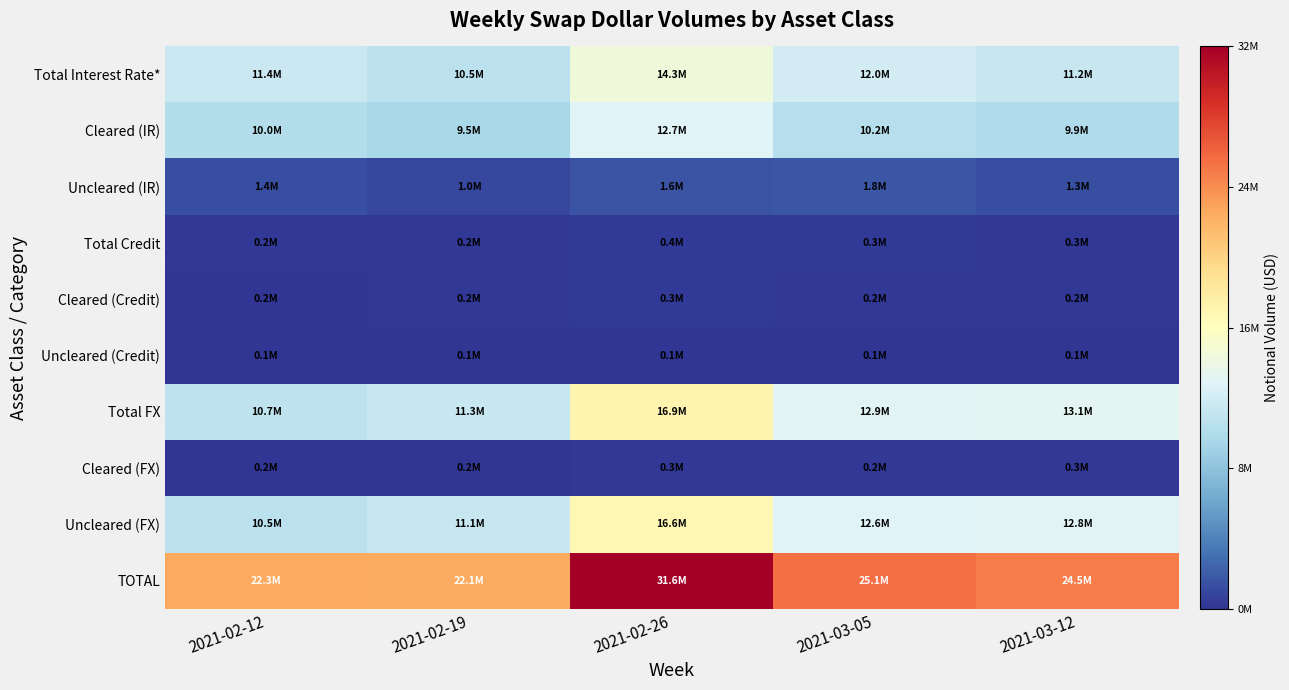

Reading right to left, extract all data points from this chart.

Total Interest Rate*: 2021-03-12=11167030	2021-03-05=11958744	2021-02-26=14309203	2021-02-19=10538256	2021-02-12=11415038
Cleared (IR): 2021-03-12=9876492	2021-03-05=10194547	2021-02-26=12662728	2021-02-19=9516847	2021-02-12=10030609
Uncleared (IR): 2021-03-12=1290538	2021-03-05=1764198	2021-02-26=1646475	2021-02-19=1021409	2021-02-12=1384429
Total Credit: 2021-03-12=253216	2021-03-05=310715	2021-02-26=366245	2021-02-19=248879	2021-02-12=222693
Cleared (Credit): 2021-03-12=194009	2021-03-05=246113	2021-02-26=309818	2021-02-19=197155	2021-02-12=163393
Uncleared (Credit): 2021-03-12=59207	2021-03-05=64602	2021-02-26=56427	2021-02-19=51724	2021-02-12=59300
Total FX: 2021-03-12=13101880	2021-03-05=12869965	2021-02-26=16904645	2021-02-19=11311224	2021-02-12=10691977
Cleared (FX): 2021-03-12=264574	2021-03-05=236171	2021-02-26=288295	2021-02-19=169079	2021-02-12=154374
Uncleared (FX): 2021-03-12=12837306	2021-03-05=12633794	2021-02-26=16616349	2021-02-19=11142145	2021-02-12=10537602
TOTAL: 2021-03-12=24522126	2021-03-05=25139424	2021-02-26=31580092	2021-02-19=22098359	2021-02-12=22329708